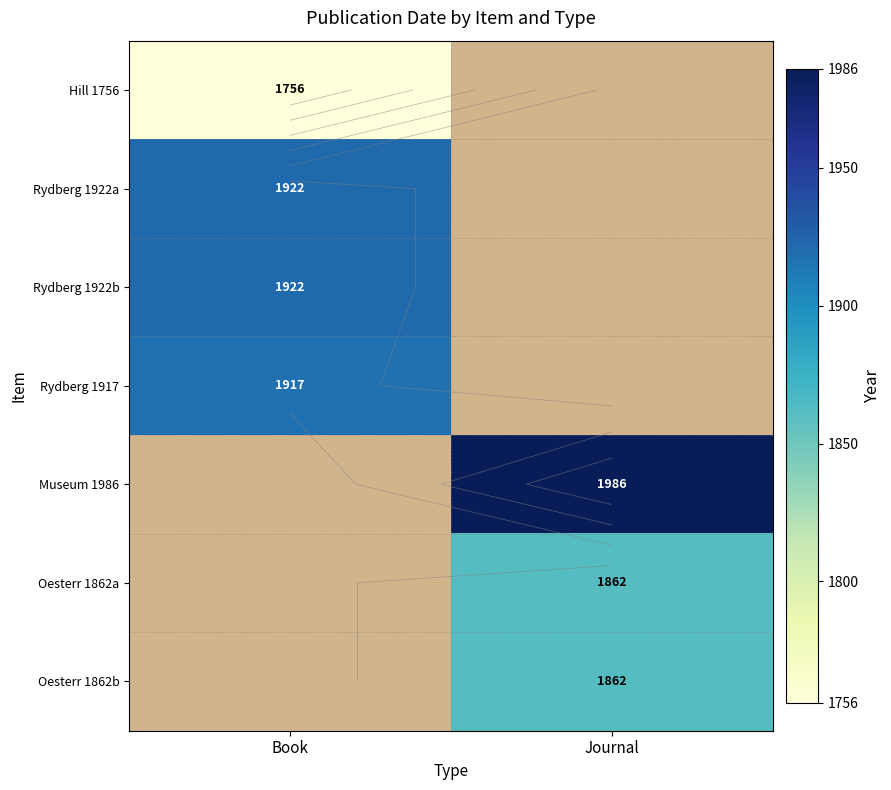

Which category has the highest value in the Rydberg 1922b series?

Book